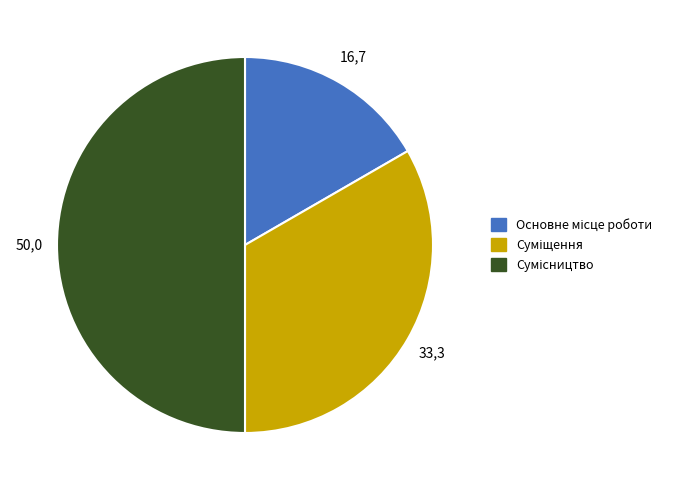

Between Сумісництво and Основне місце роботи, which is larger?

Сумісництво